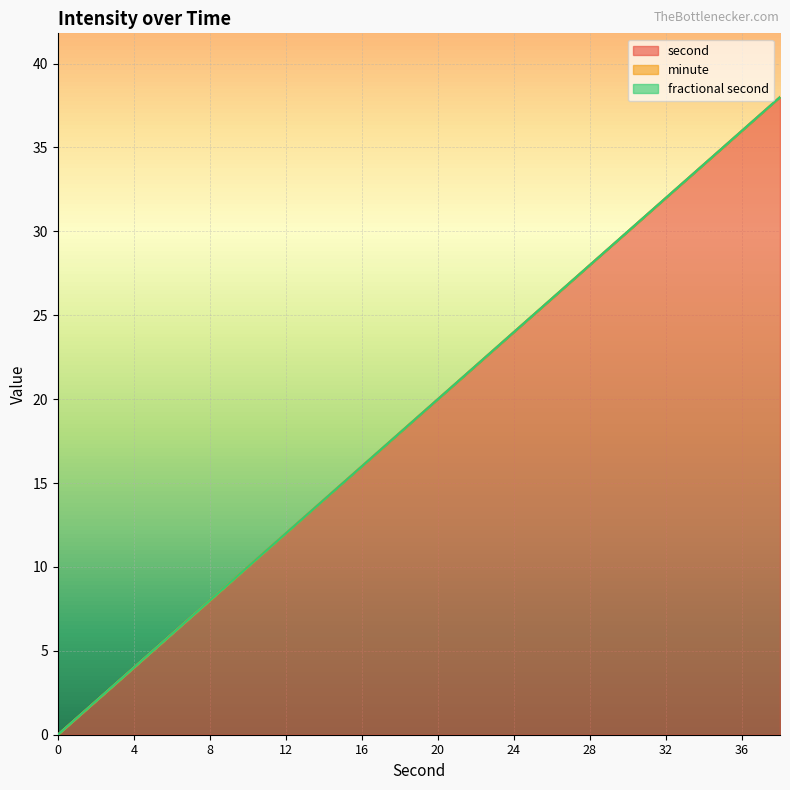

What are all the series names shown in the legend?

second, minute, fractional second